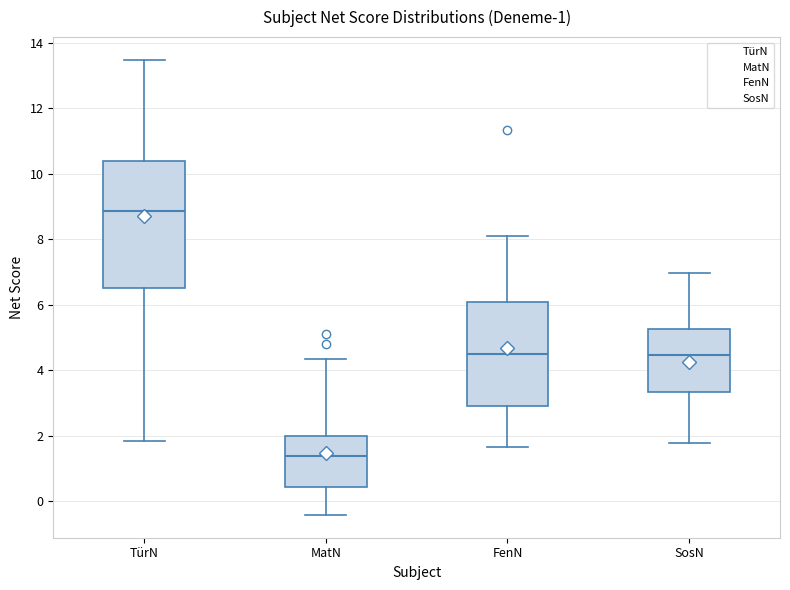

Comparing the boxes themselves (not the whiskers), which one is the tallest?

TürN